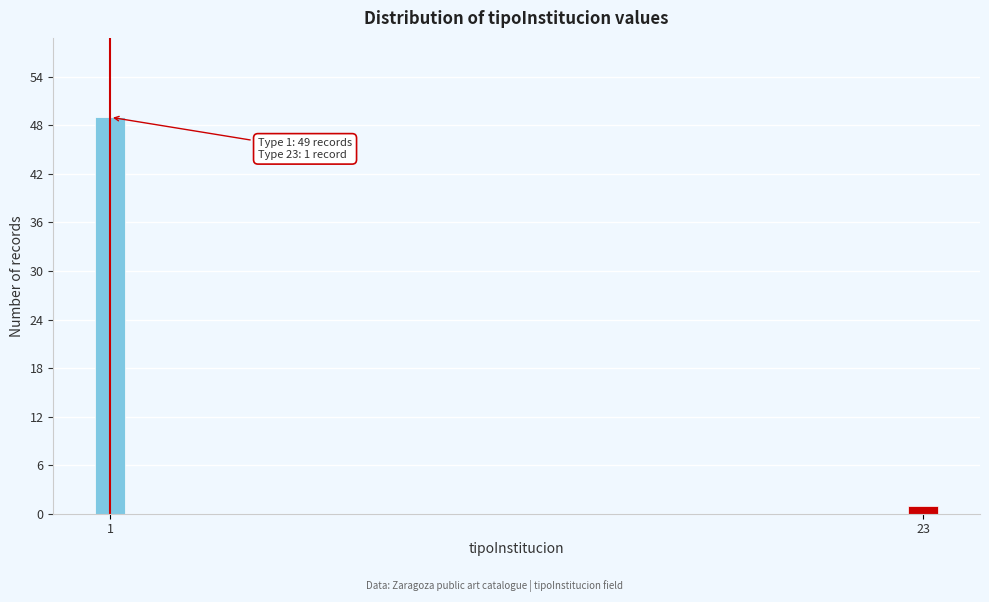

Reading right to left, transcribe all the data shown in this chart.

1	49